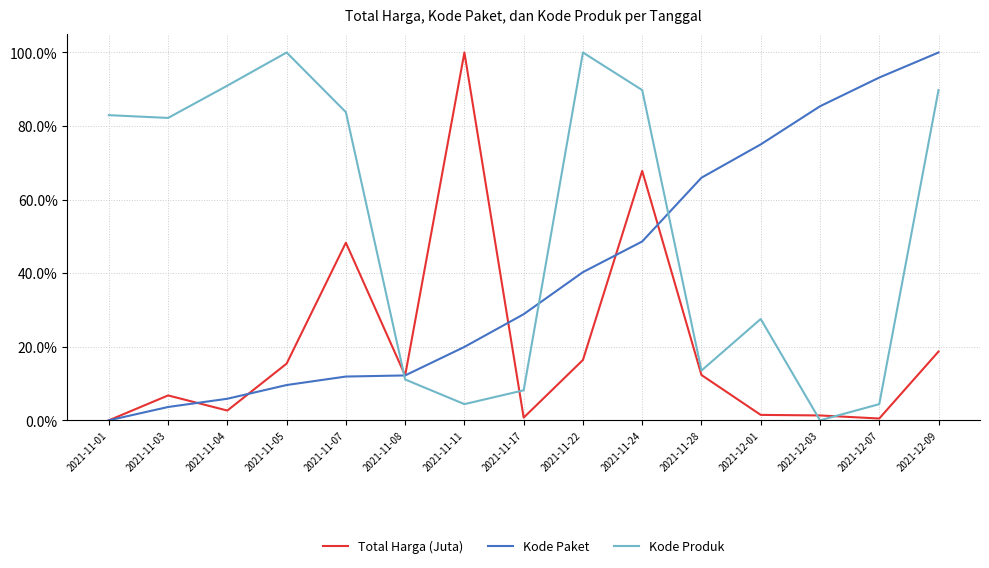

What are all the series names shown in the legend?

Total Harga (Juta), Kode Paket, Kode Produk